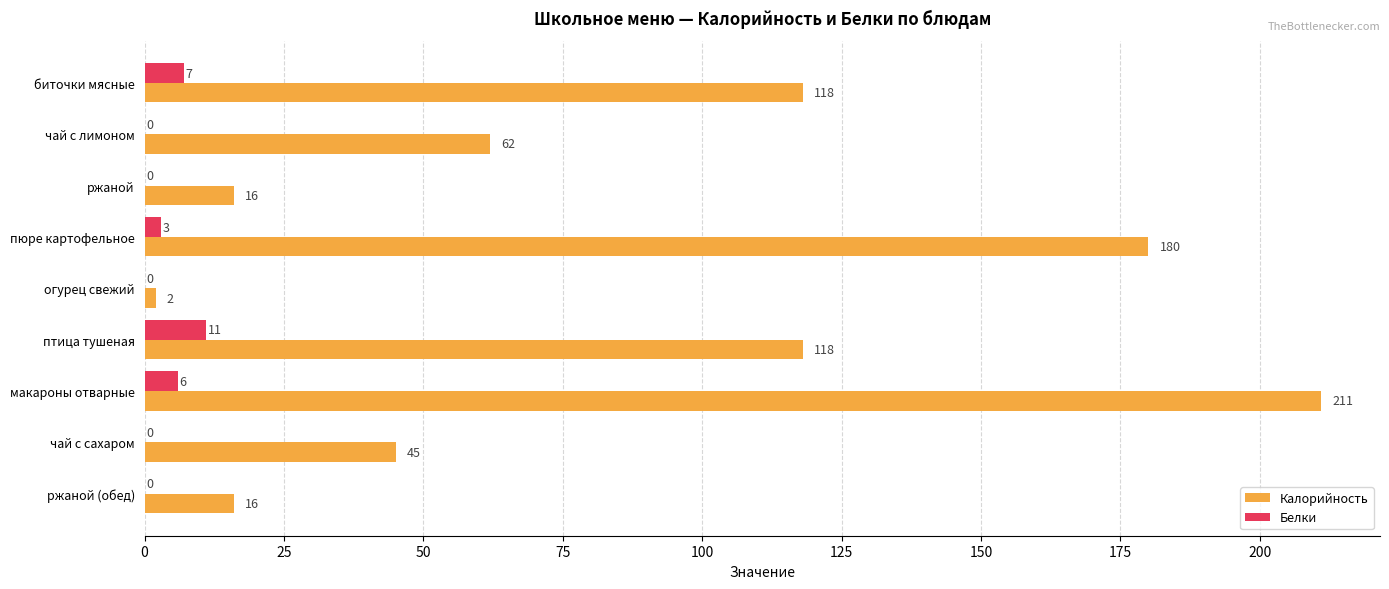

True or false: Калорийность has a value of 5 at ржаной (обед).

False